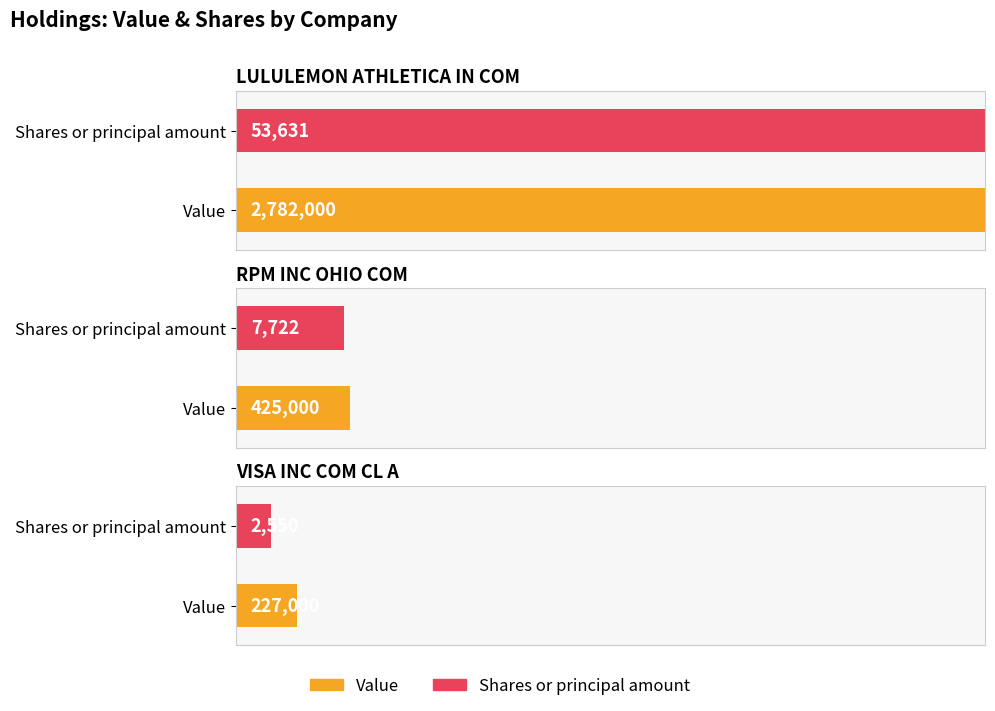

Read the Value value at VISA INC COM CL A.

227000